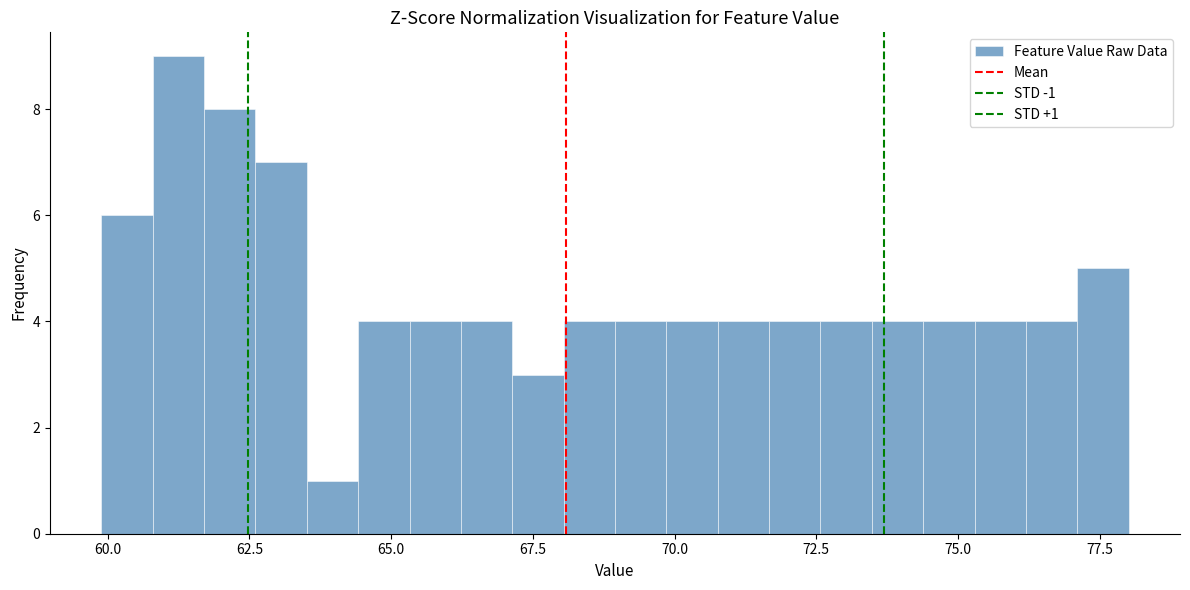

Read against the x-axis, roughly where is the centre of the tallest bar?

61.0